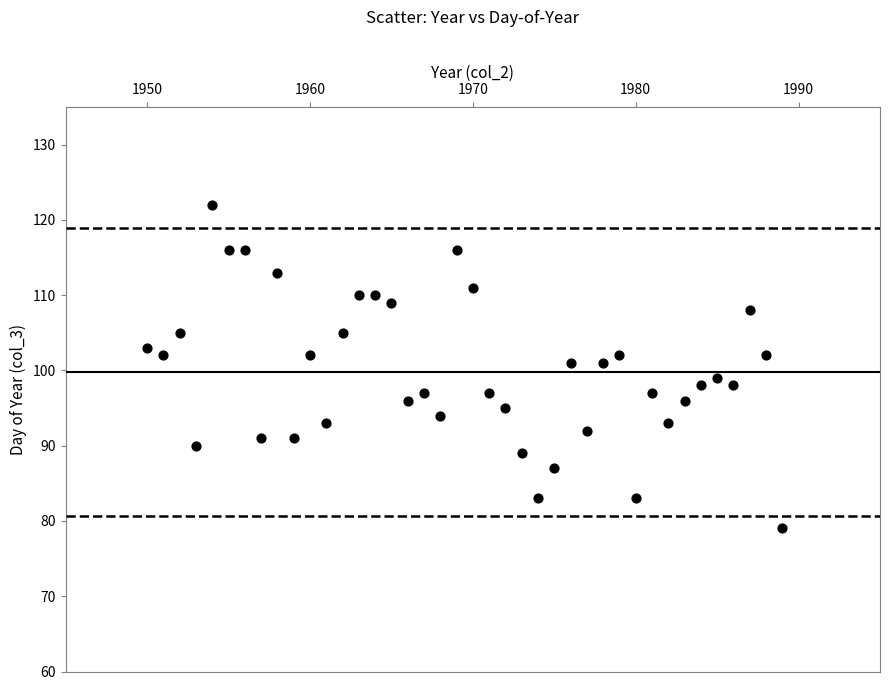

What is the range of X values (max minus min)?

39